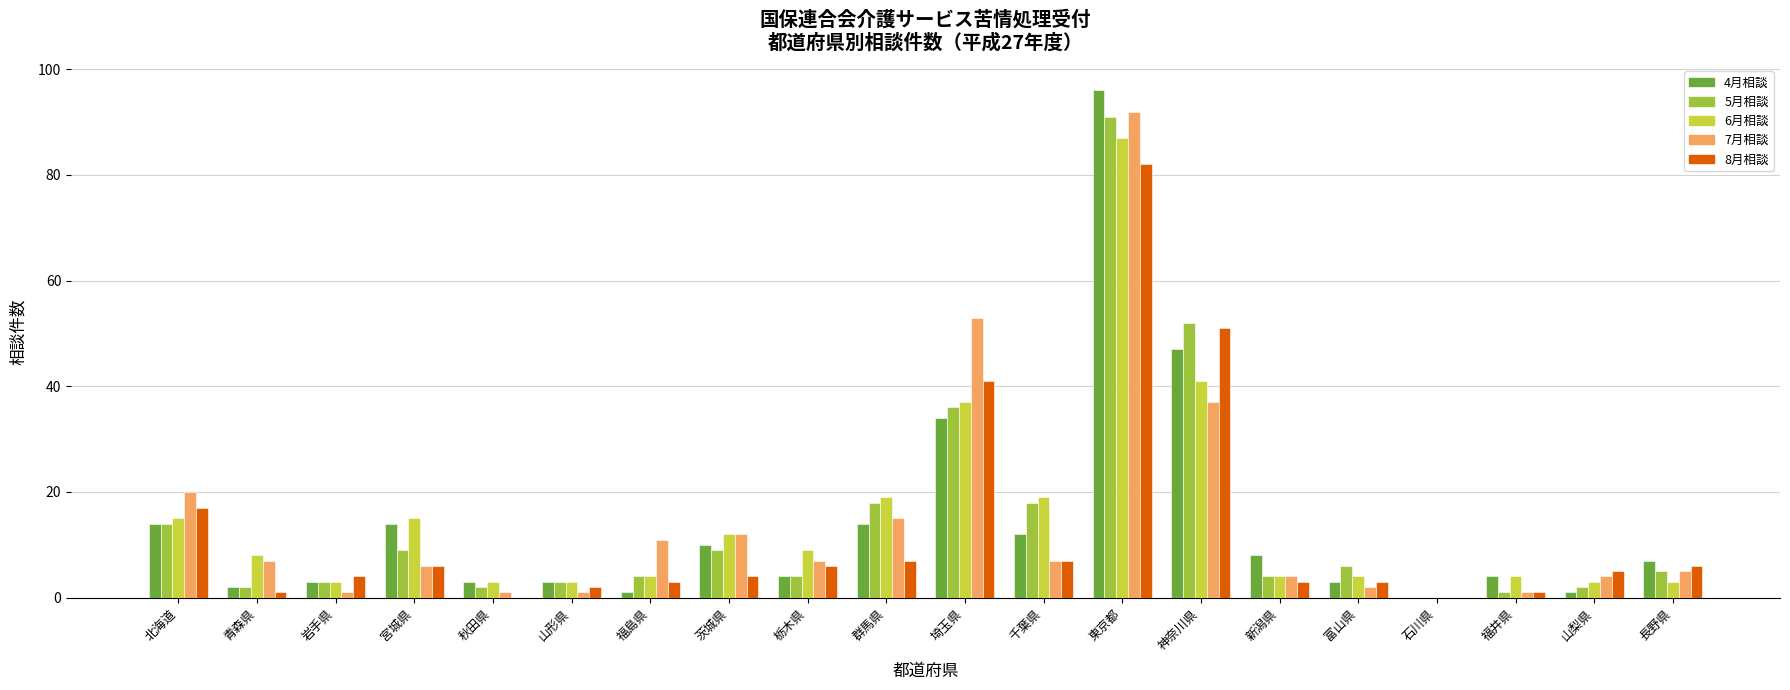

What are all the series names shown in the legend?

4月相談, 5月相談, 6月相談, 7月相談, 8月相談